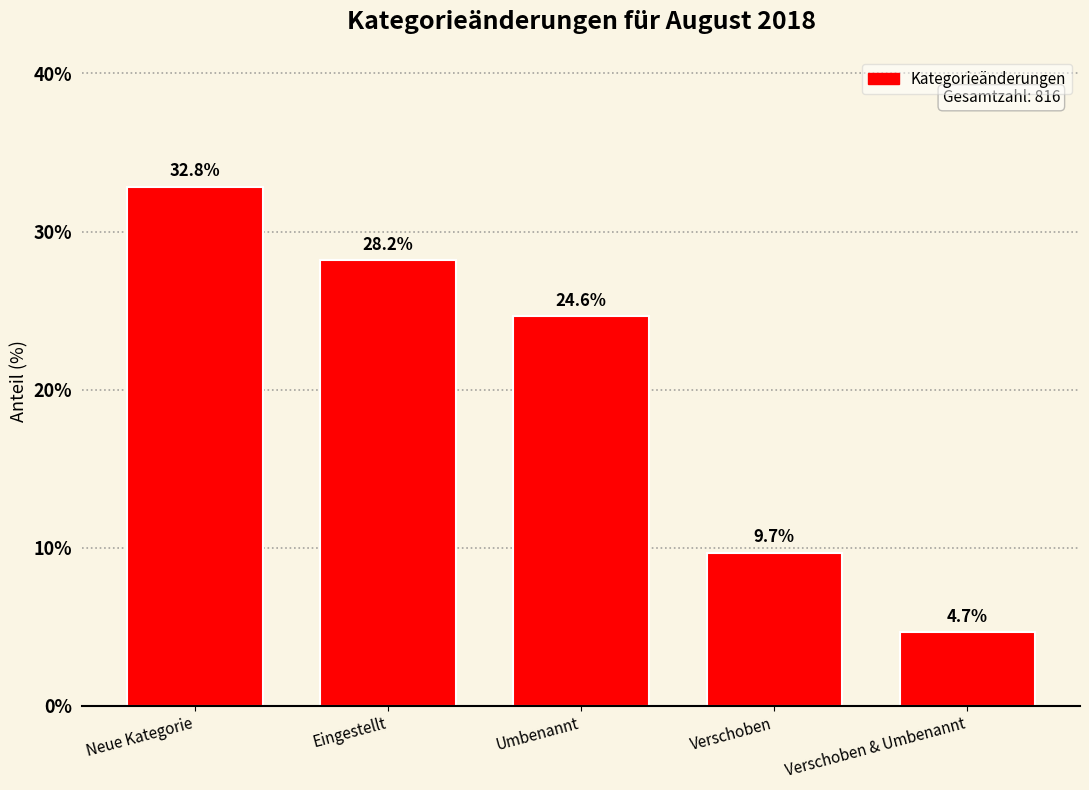

Reading left to right, list all the values displayed in this chart.

Neue Kategorie=32.8	Eingestellt=28.2	Umbenannt=24.6	Verschoben=9.7	Verschoben & Umbenannt=4.7